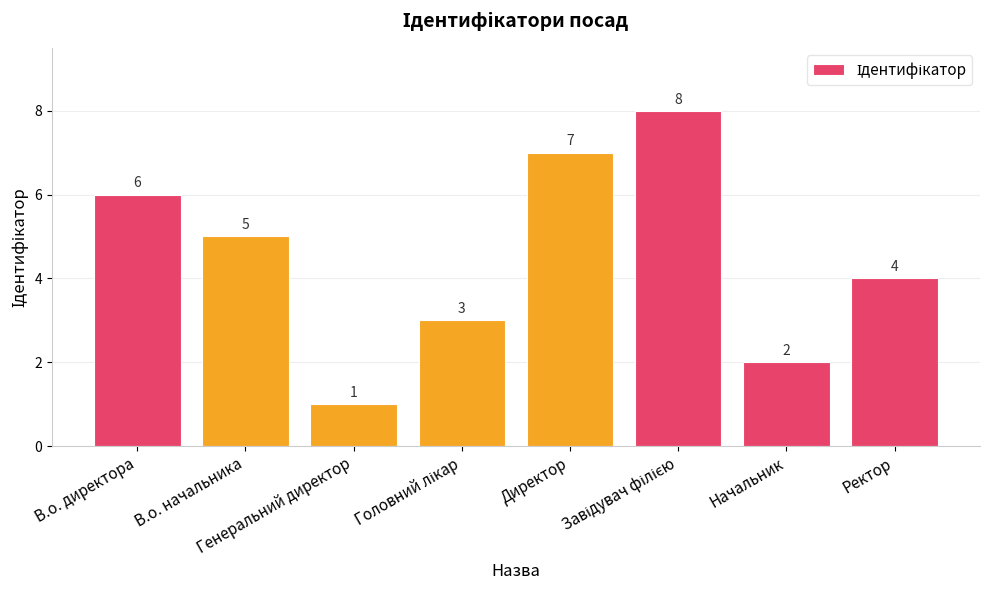

What is the change in value from В.о. директора to Ректор?

-2